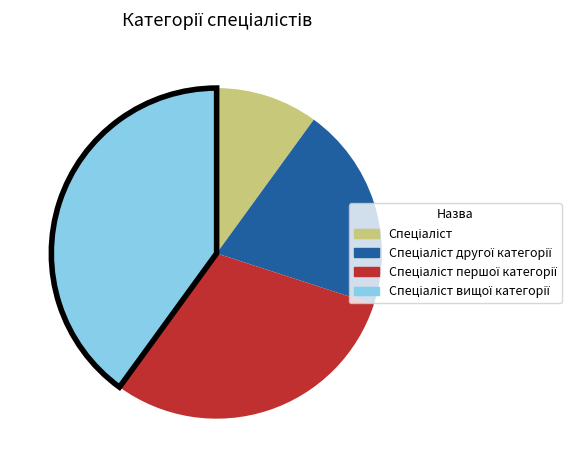

Is there any slice that represents more than half of the pie?

No